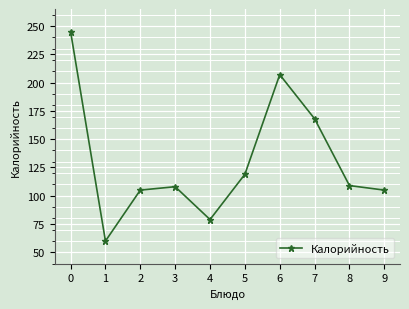

What is the ratio of the value at 8 to the value at 9?

1.0